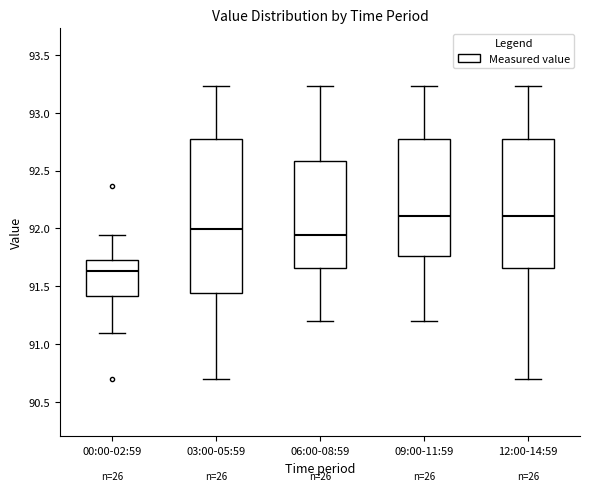

Reading left to right, read every box against the y-axis: the position of its median line, the range the box covers, and the ends of its whiskers. The values are not printed on the chart, so give them approximately, as read against the axis.

00:00-02:59: median 91.65, box 91.40 to 91.75, whiskers 91.10 to 91.95
03:00-05:59: median 92.00, box 91.45 to 92.75, whiskers 90.70 to 93.25
06:00-08:59: median 91.95, box 91.65 to 92.60, whiskers 91.20 to 93.25
09:00-11:59: median 92.10, box 91.75 to 92.75, whiskers 91.20 to 93.25
12:00-14:59: median 92.10, box 91.65 to 92.75, whiskers 90.70 to 93.25